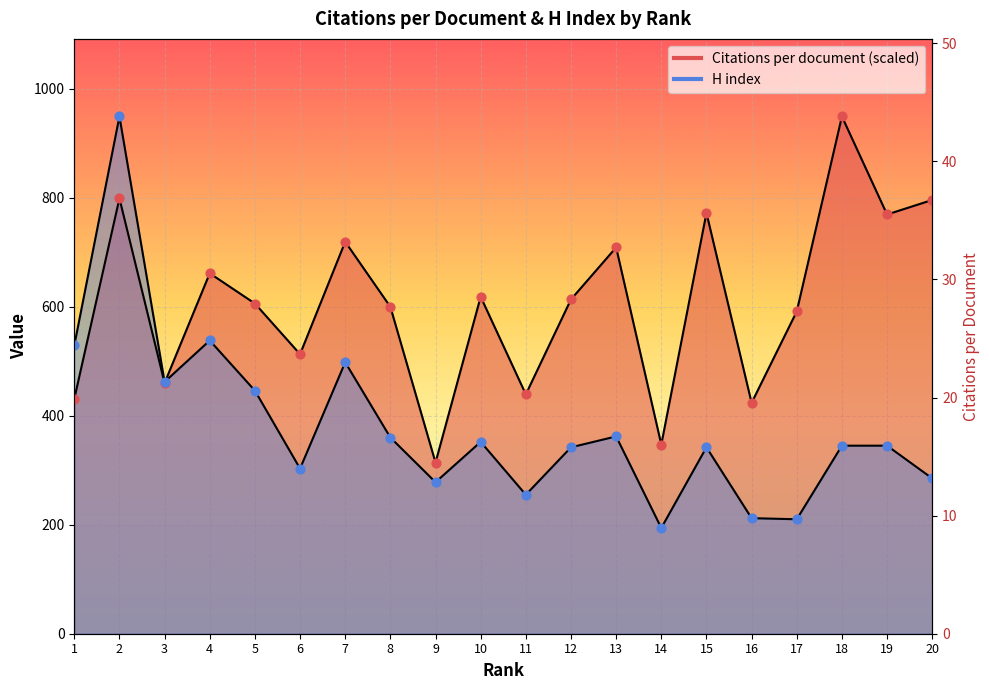

At which category is the sum across all series the highest?

2